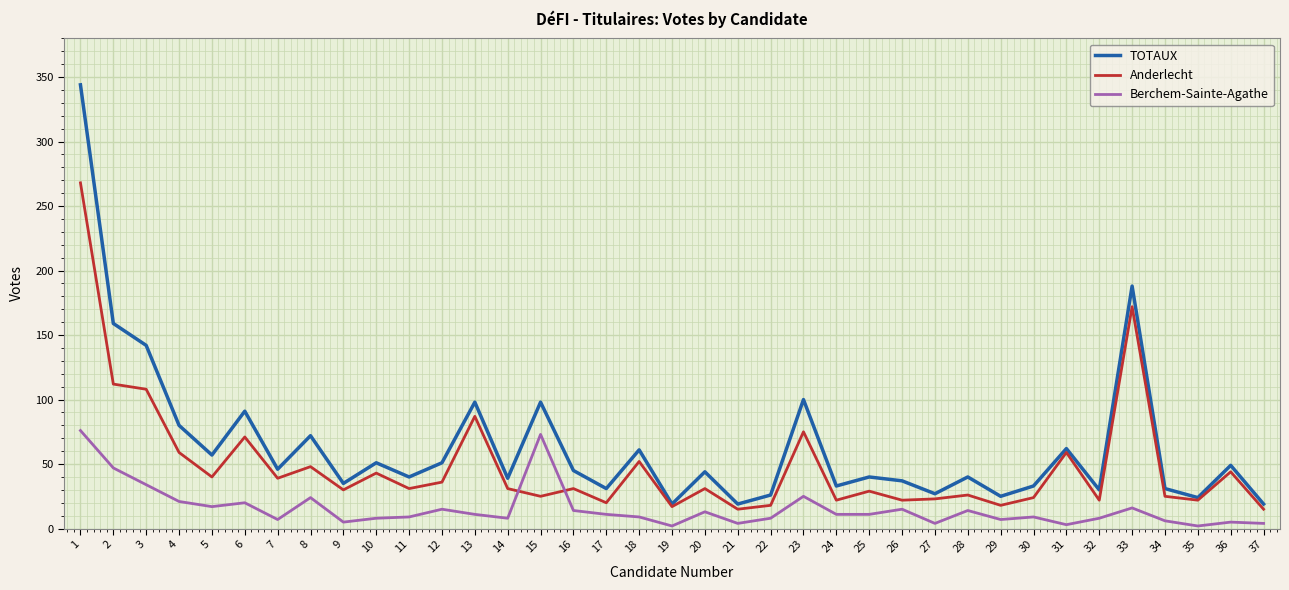

What is the greatest value displayed?

344